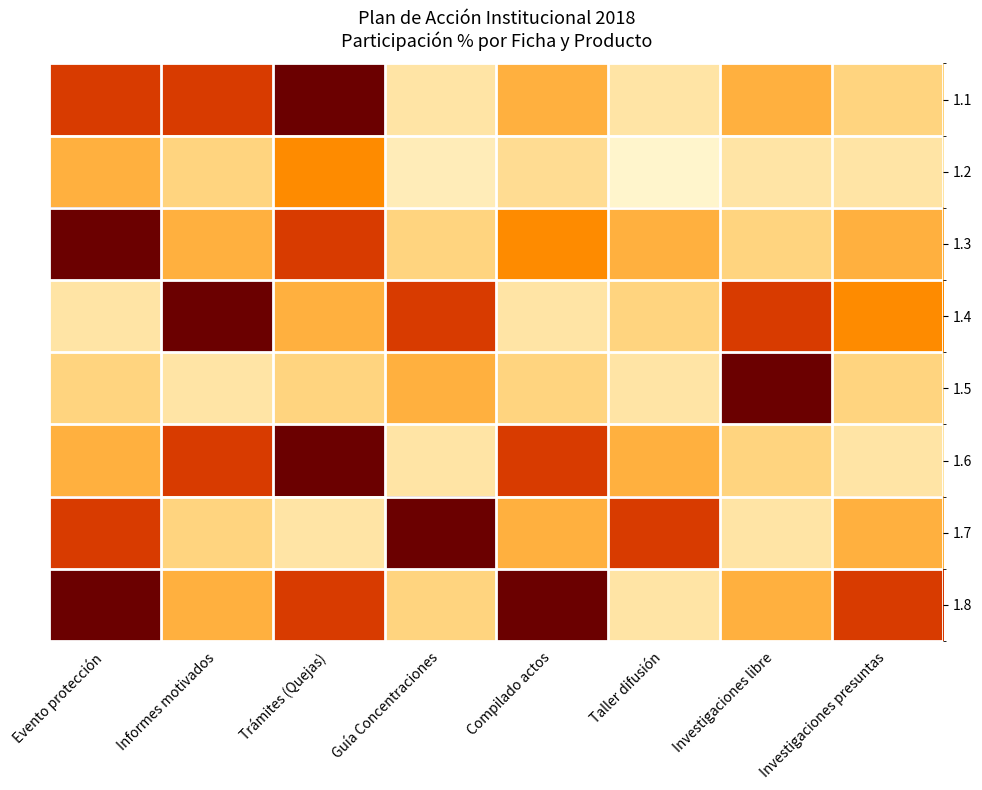

Reading left to right, transcribe all the data shown in this chart.

1.1: Evento protección=15	Informes motivados=15	Trámites (Quejas)=20	Guía Concentraciones=6	Compilado actos=10	Taller difusión=6	Investigaciones libre=10	Investigaciones presuntas=8
1.2: Evento protección=10	Informes motivados=8	Trámites (Quejas)=12	Guía Concentraciones=5	Compilado actos=7	Taller difusión=4	Investigaciones libre=6	Investigaciones presuntas=6
1.3: Evento protección=20	Informes motivados=10	Trámites (Quejas)=15	Guía Concentraciones=8	Compilado actos=12	Taller difusión=10	Investigaciones libre=8	Investigaciones presuntas=10
1.4: Evento protección=6	Informes motivados=20	Trámites (Quejas)=10	Guía Concentraciones=15	Compilado actos=6	Taller difusión=8	Investigaciones libre=15	Investigaciones presuntas=12
1.5: Evento protección=8	Informes motivados=6	Trámites (Quejas)=8	Guía Concentraciones=10	Compilado actos=8	Taller difusión=6	Investigaciones libre=20	Investigaciones presuntas=8
1.6: Evento protección=10	Informes motivados=15	Trámites (Quejas)=20	Guía Concentraciones=6	Compilado actos=15	Taller difusión=10	Investigaciones libre=8	Investigaciones presuntas=6
1.7: Evento protección=15	Informes motivados=8	Trámites (Quejas)=6	Guía Concentraciones=20	Compilado actos=10	Taller difusión=15	Investigaciones libre=6	Investigaciones presuntas=10
1.8: Evento protección=20	Informes motivados=10	Trámites (Quejas)=15	Guía Concentraciones=8	Compilado actos=20	Taller difusión=6	Investigaciones libre=10	Investigaciones presuntas=15